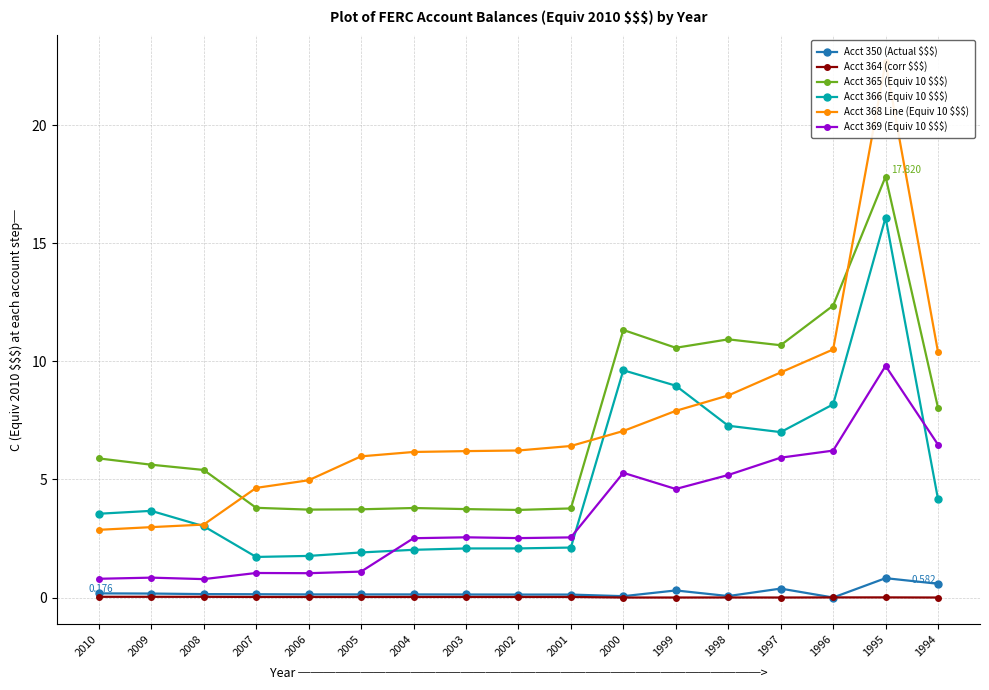

What is the difference between the maximum and minimum values in the Acct 366 (Equiv 10 $$$) series?

14.4